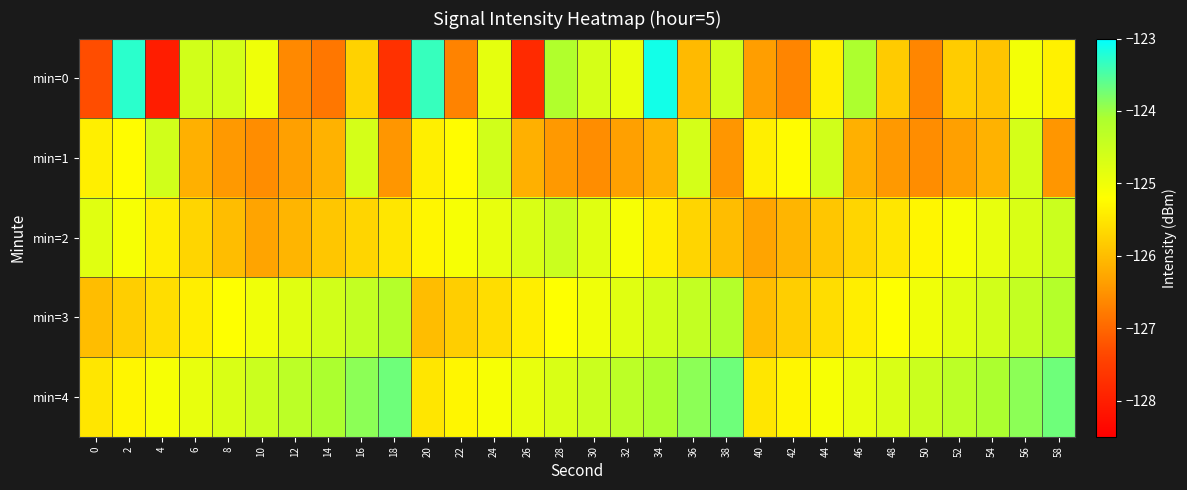

Between 34 and 6, which is larger?

34